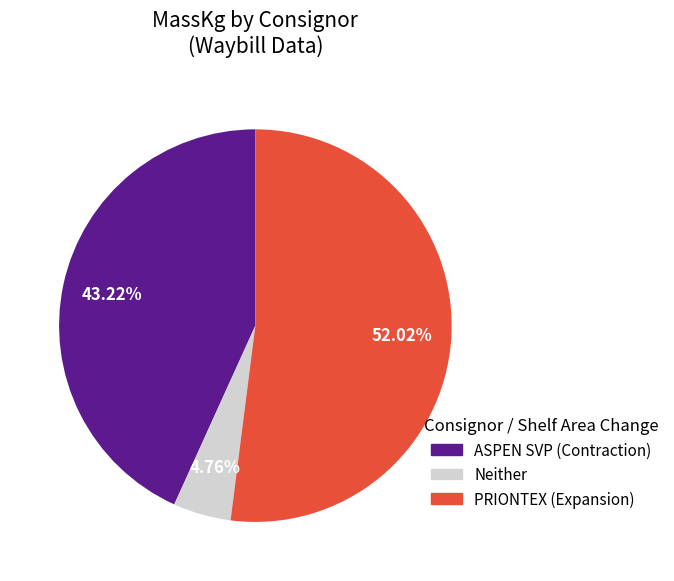

Count the number of slices in the pie.

3